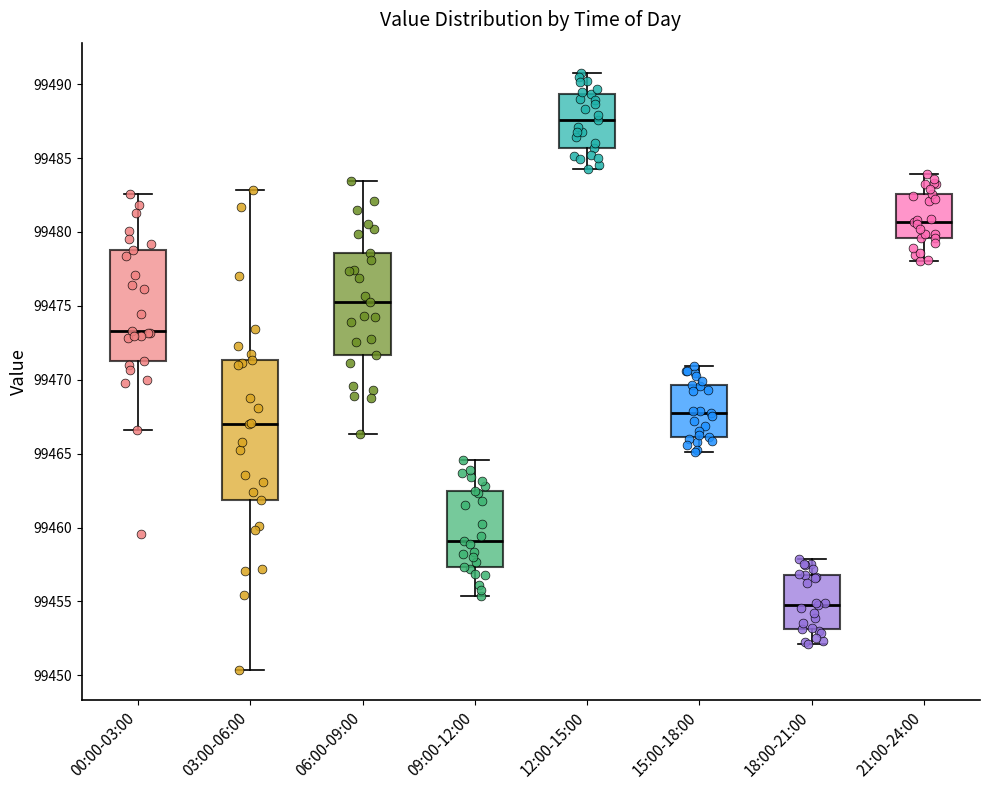

Reading left to right, transcribe this box plot: for each box, give where its median line is, the range the box spans, and where its two whiskers end, as read against the y-axis. The values are not printed on the chart, so give them approximately, as read against the axis.

00:00-03:00: median 99473.5, box 99471.5 to 99479.0, whiskers 99466.5 to 99482.5
03:00-06:00: median 99467.0, box 99462.0 to 99471.5, whiskers 99450.5 to 99483.0
06:00-09:00: median 99475.0, box 99471.5 to 99478.5, whiskers 99466.5 to 99483.5
09:00-12:00: median 99459.0, box 99457.5 to 99462.5, whiskers 99455.5 to 99464.5
12:00-15:00: median 99487.5, box 99485.5 to 99489.5, whiskers 99484.0 to 99491.0
15:00-18:00: median 99468.0, box 99466.0 to 99469.5, whiskers 99465.0 to 99471.0
18:00-21:00: median 99455.0, box 99453.0 to 99457.0, whiskers 99452.0 to 99458.0
21:00-24:00: median 99480.5, box 99479.5 to 99482.5, whiskers 99478.0 to 99484.0